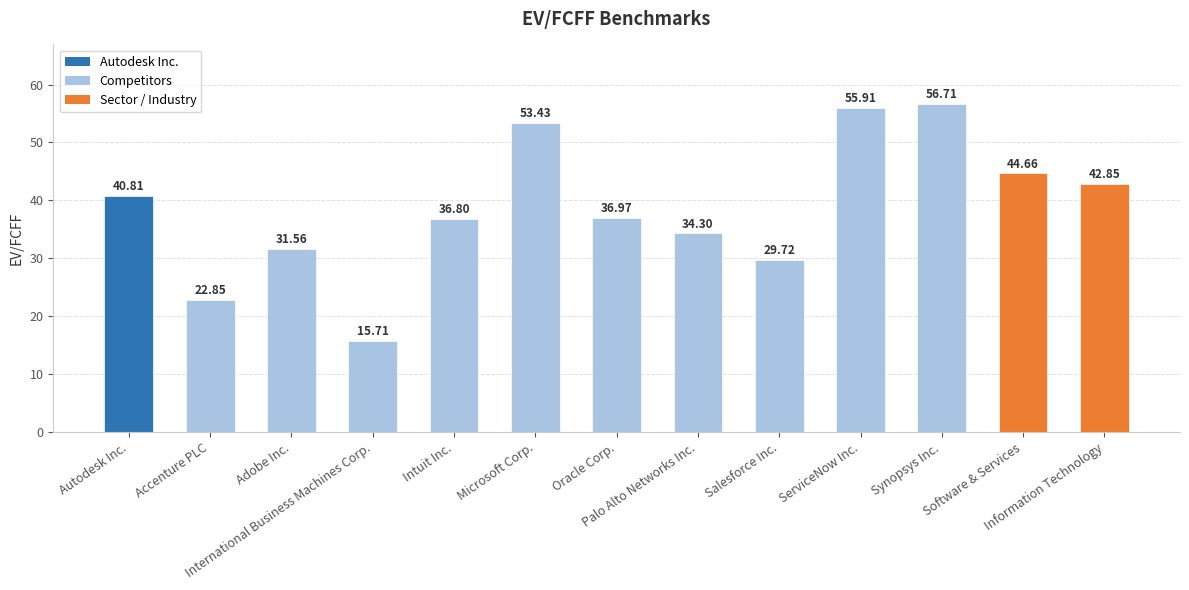

Which has a higher value, Information Technology or Salesforce Inc.?

Information Technology